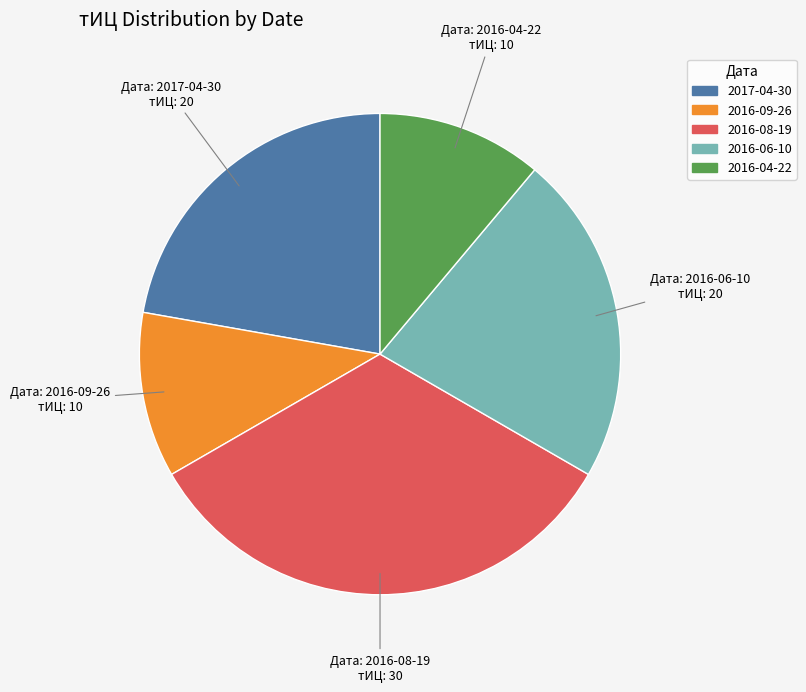

Does any single category account for the majority?

No